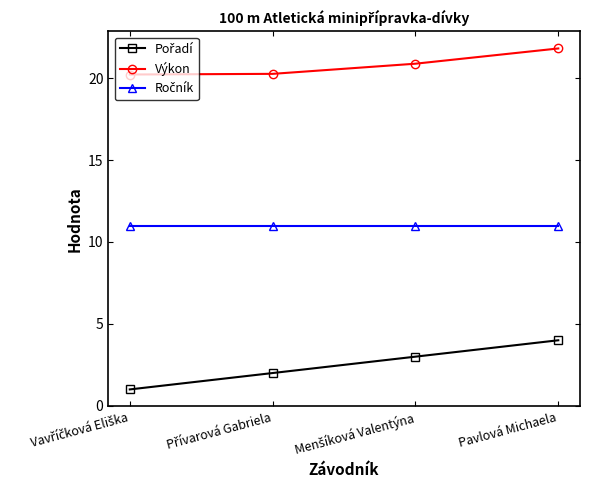

At which category does the chart reach its peak across all series?

Pavlová Michaela